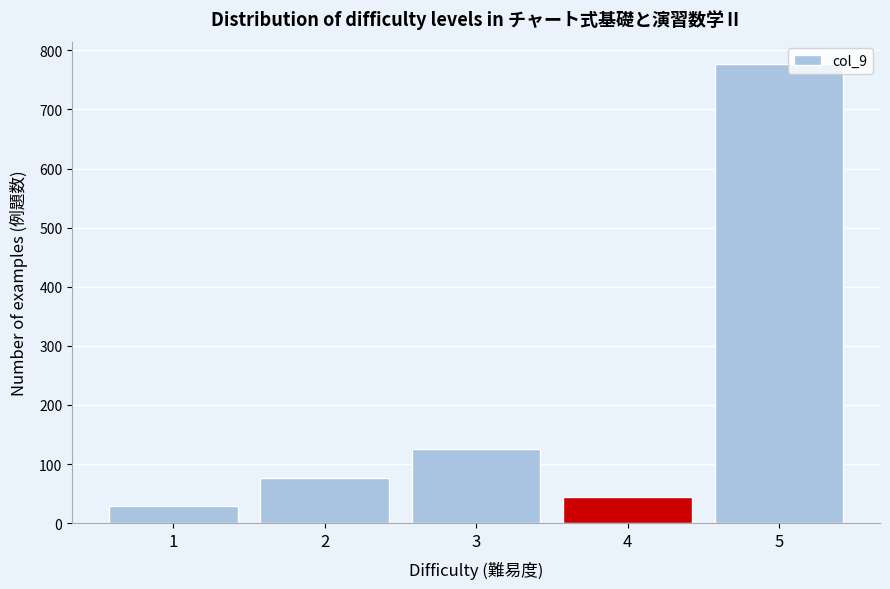

Reading left to right, extract all data points from this chart.

29	76	126	44	776